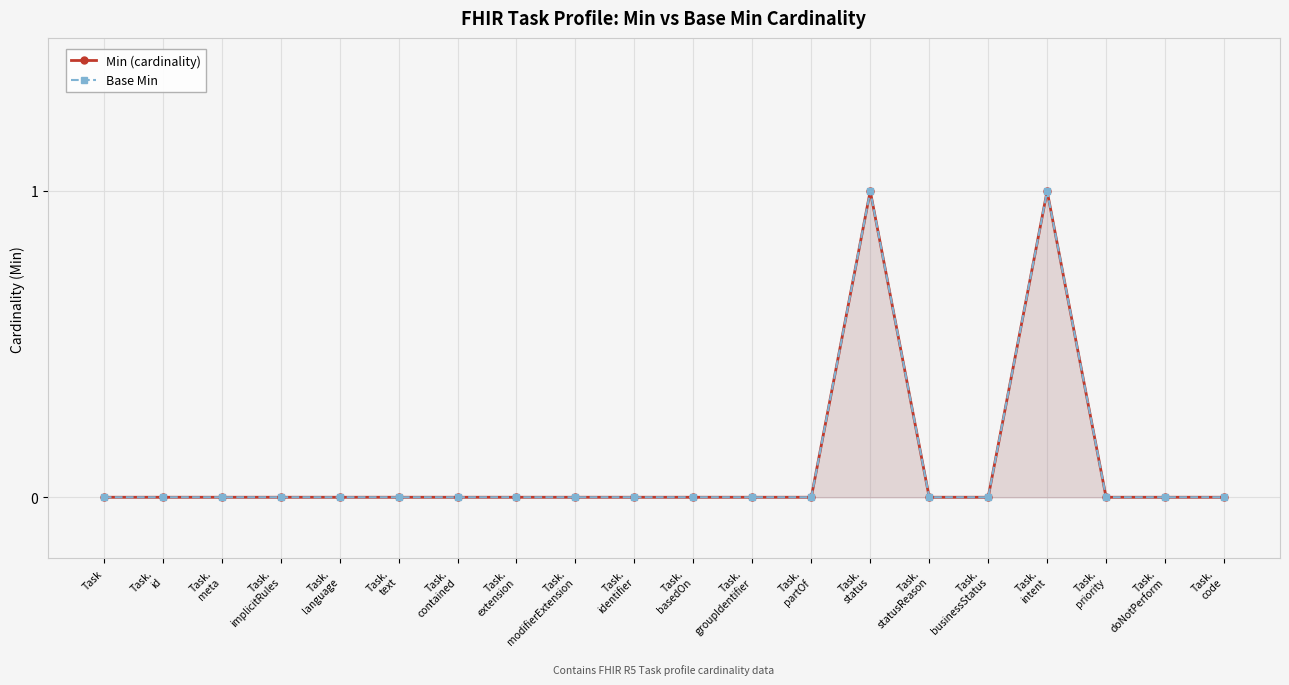

List the labels in order of Min (cardinality) value, smallest first.

Task, Task.
id, Task.
meta, Task.
implicitRules, Task.
language, Task.
text, Task.
contained, Task.
extension, Task.
modifierExtension, Task.
identifier, Task.
basedOn, Task.
groupIdentifier, Task.
partOf, Task.
statusReason, Task.
businessStatus, Task.
priority, Task.
doNotPerform, Task.
code, Task.
status, Task.
intent